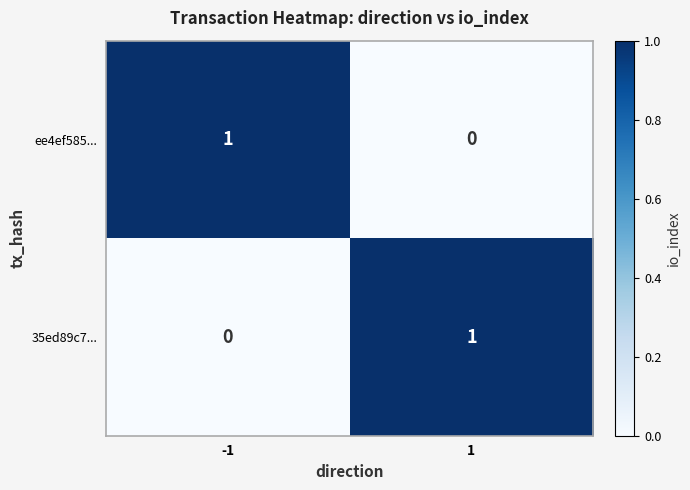

True or false: 35ed89c7... has a value of 1 at 1.

True